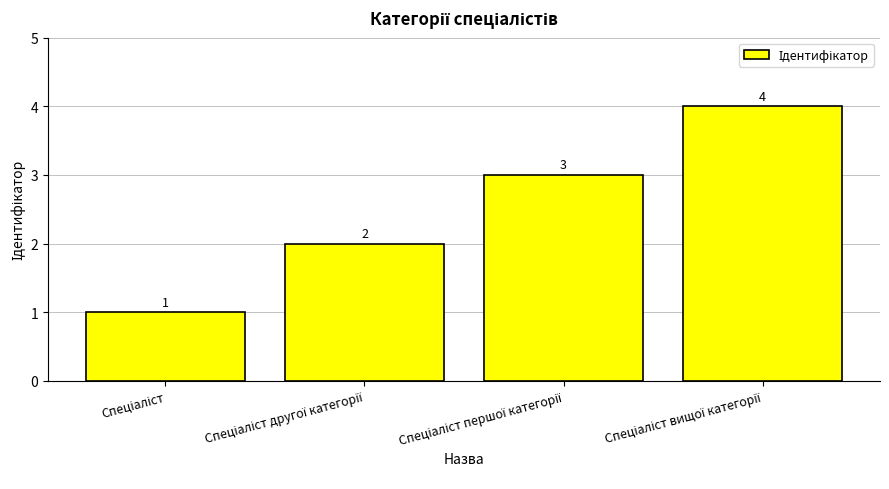

What is the sum of all values?

10